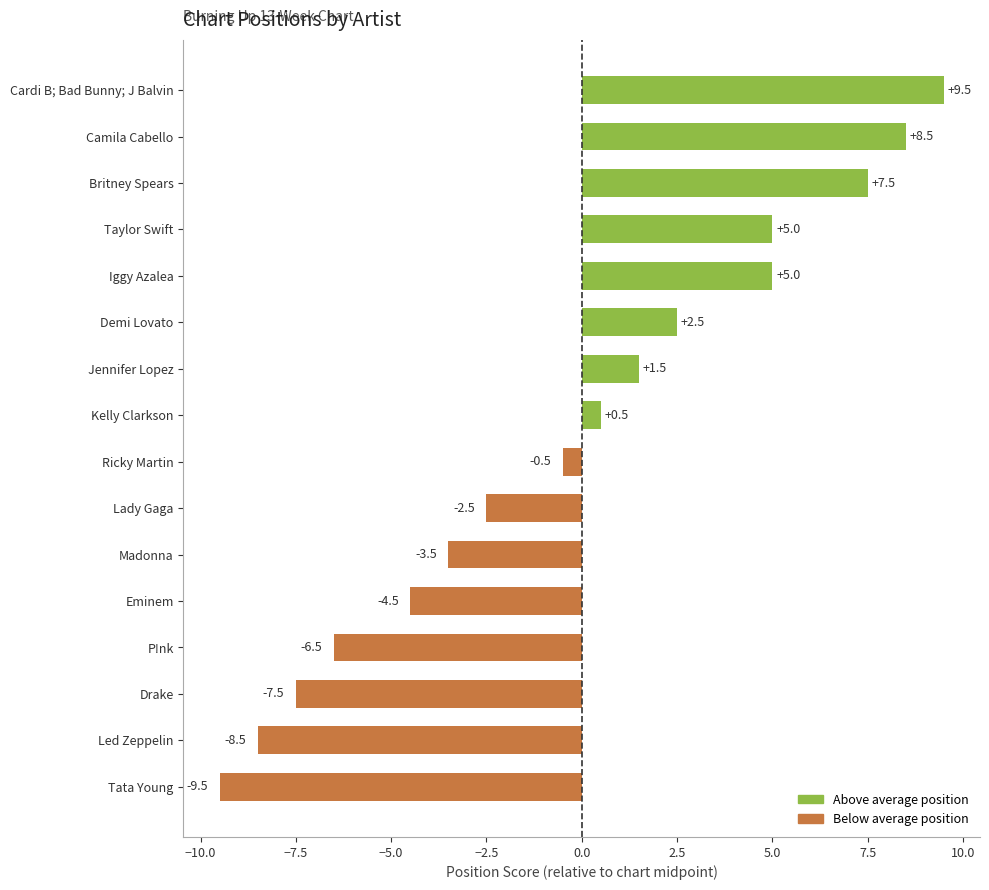

Which label corresponds to the smallest value in the chart?

Tata Young